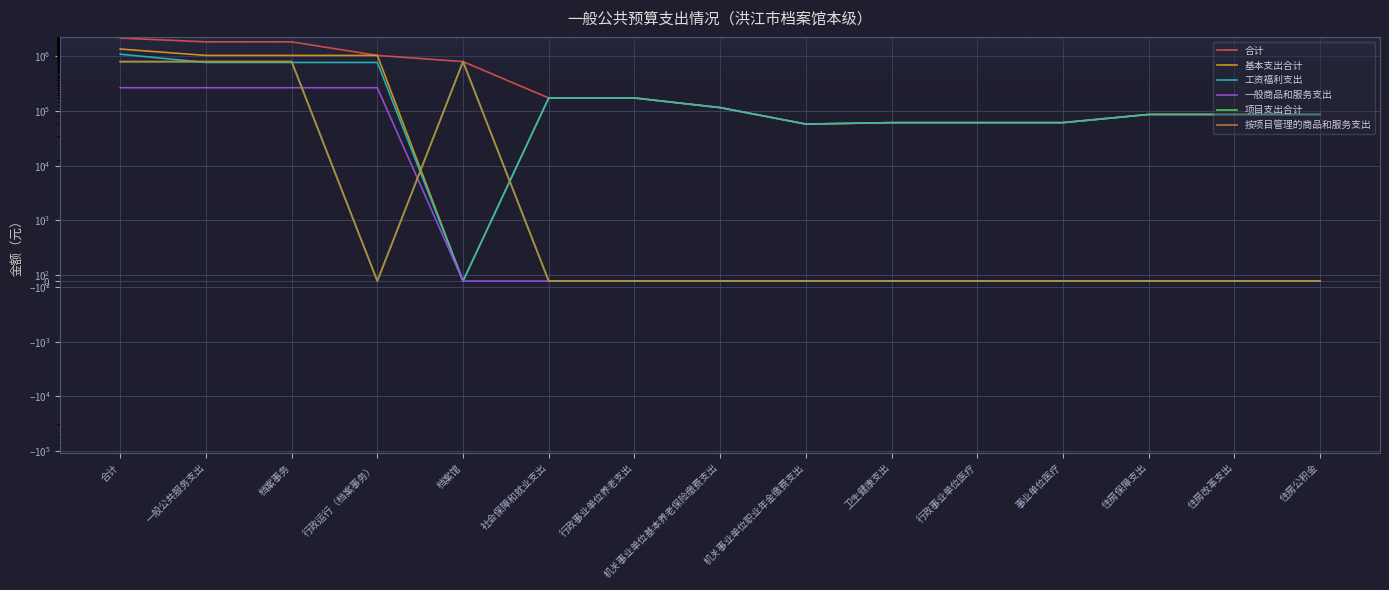

Reading left to right, what are all the values shown in this chart?

合计: 合计=2159500	一般公共服务支出=1839000	档案事务=1839000	行政运行（档案事务）=1039000	档案馆=800000	社会保障和就业支出=172900	行政事业单位养老支出=172900	机关事业单位基本养老保险缴费支出=115300	机关事业单位职业年金缴费支出=57600	卫生健康支出=61200	行政事业单位医疗=61200	事业单位医疗=61200	住房保障支出=86400	住房改革支出=86400	住房公积金=86400
基本支出合计: 合计=1359500	一般公共服务支出=1039000	档案事务=1039000	行政运行（档案事务）=1039000	档案馆=0	社会保障和就业支出=172900	行政事业单位养老支出=172900	机关事业单位基本养老保险缴费支出=115300	机关事业单位职业年金缴费支出=57600	卫生健康支出=61200	行政事业单位医疗=61200	事业单位医疗=61200	住房保障支出=86400	住房改革支出=86400	住房公积金=86400
工资福利支出: 合计=1093100	一般公共服务支出=772600	档案事务=772600	行政运行（档案事务）=772600	档案馆=0	社会保障和就业支出=172900	行政事业单位养老支出=172900	机关事业单位基本养老保险缴费支出=115300	机关事业单位职业年金缴费支出=57600	卫生健康支出=61200	行政事业单位医疗=61200	事业单位医疗=61200	住房保障支出=86400	住房改革支出=86400	住房公积金=86400
一般商品和服务支出: 合计=266400	一般公共服务支出=266400	档案事务=266400	行政运行（档案事务）=266400	档案馆=0	社会保障和就业支出=0	行政事业单位养老支出=0	机关事业单位基本养老保险缴费支出=0	机关事业单位职业年金缴费支出=0	卫生健康支出=0	行政事业单位医疗=0	事业单位医疗=0	住房保障支出=0	住房改革支出=0	住房公积金=0
项目支出合计: 合计=800000	一般公共服务支出=800000	档案事务=800000	行政运行（档案事务）=0	档案馆=800000	社会保障和就业支出=0	行政事业单位养老支出=0	机关事业单位基本养老保险缴费支出=0	机关事业单位职业年金缴费支出=0	卫生健康支出=0	行政事业单位医疗=0	事业单位医疗=0	住房保障支出=0	住房改革支出=0	住房公积金=0
按项目管理的商品和服务支出: 合计=800000	一般公共服务支出=800000	档案事务=800000	行政运行（档案事务）=0	档案馆=800000	社会保障和就业支出=0	行政事业单位养老支出=0	机关事业单位基本养老保险缴费支出=0	机关事业单位职业年金缴费支出=0	卫生健康支出=0	行政事业单位医疗=0	事业单位医疗=0	住房保障支出=0	住房改革支出=0	住房公积金=0